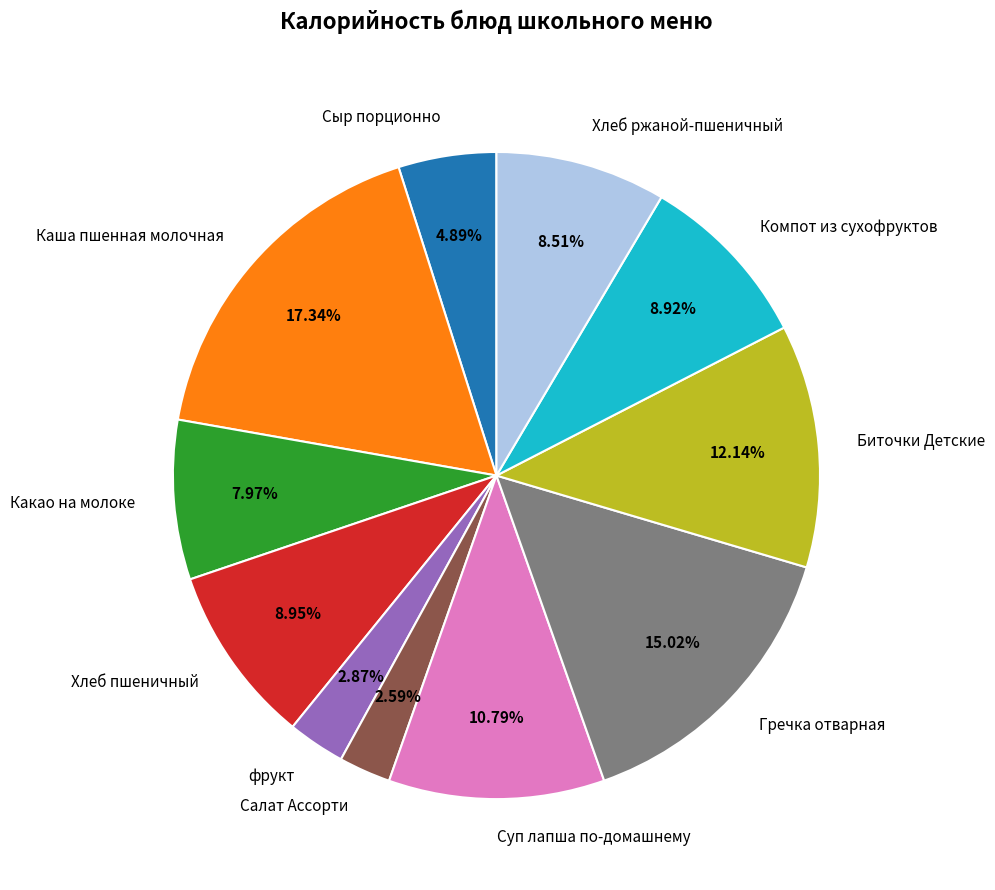

To the nearest percent, what percentage of the pie is фрукт?

3%